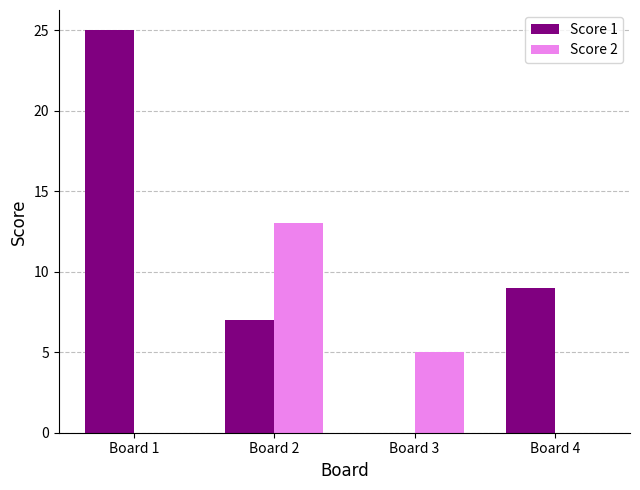

What is the total value across all series at Board 4?

9